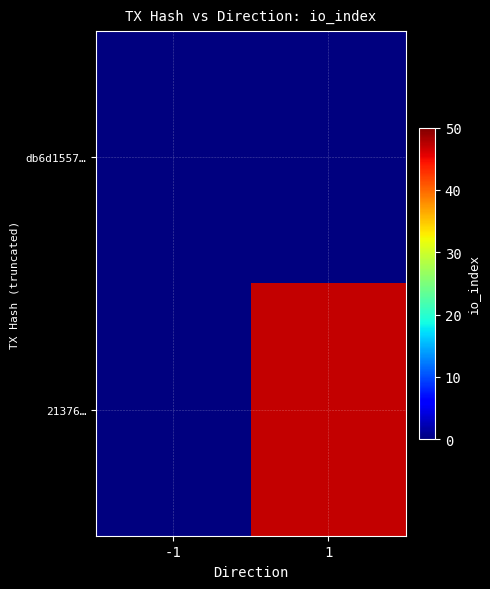

Reading right to left, extract all data points from this chart.

db6d1557…: 1=0	-1=0
21376…: 1=47	-1=0